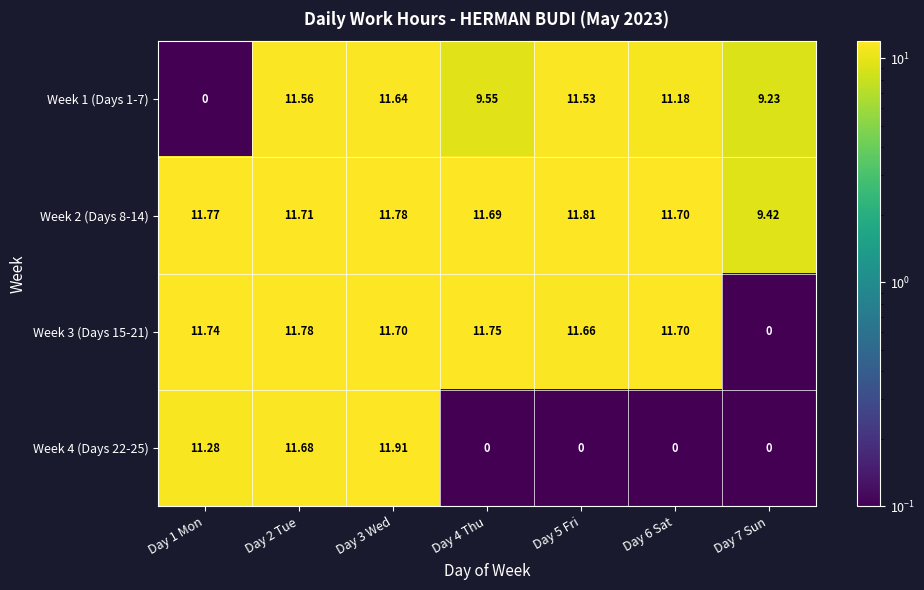

Reading left to right, list all the values displayed in this chart.

Week 1 (Days 1-7): Day 1 Mon=0.0	Day 2 Tue=11.6	Day 3 Wed=11.6	Day 4 Thu=9.6	Day 5 Fri=11.5	Day 6 Sat=11.2	Day 7 Sun=9.2
Week 2 (Days 8-14): Day 1 Mon=11.8	Day 2 Tue=11.7	Day 3 Wed=11.8	Day 4 Thu=11.7	Day 5 Fri=11.8	Day 6 Sat=11.7	Day 7 Sun=9.4
Week 3 (Days 15-21): Day 1 Mon=11.7	Day 2 Tue=11.8	Day 3 Wed=11.7	Day 4 Thu=11.8	Day 5 Fri=11.7	Day 6 Sat=11.7	Day 7 Sun=0.0
Week 4 (Days 22-25): Day 1 Mon=11.3	Day 2 Tue=11.7	Day 3 Wed=11.9	Day 4 Thu=0.0	Day 5 Fri=0.0	Day 6 Sat=0.0	Day 7 Sun=0.0